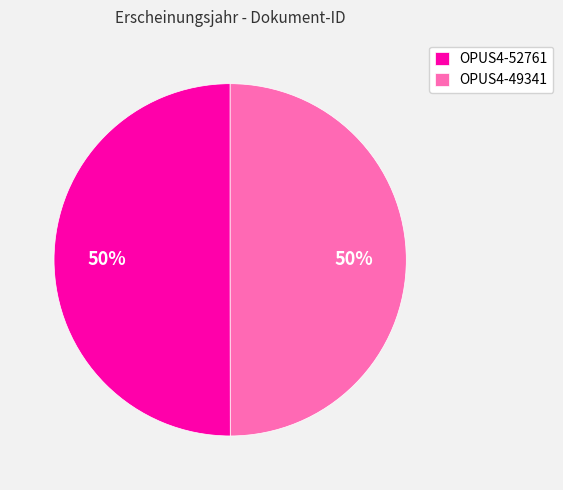

True or false: OPUS4-49341 accounts for 50% of the total.

True